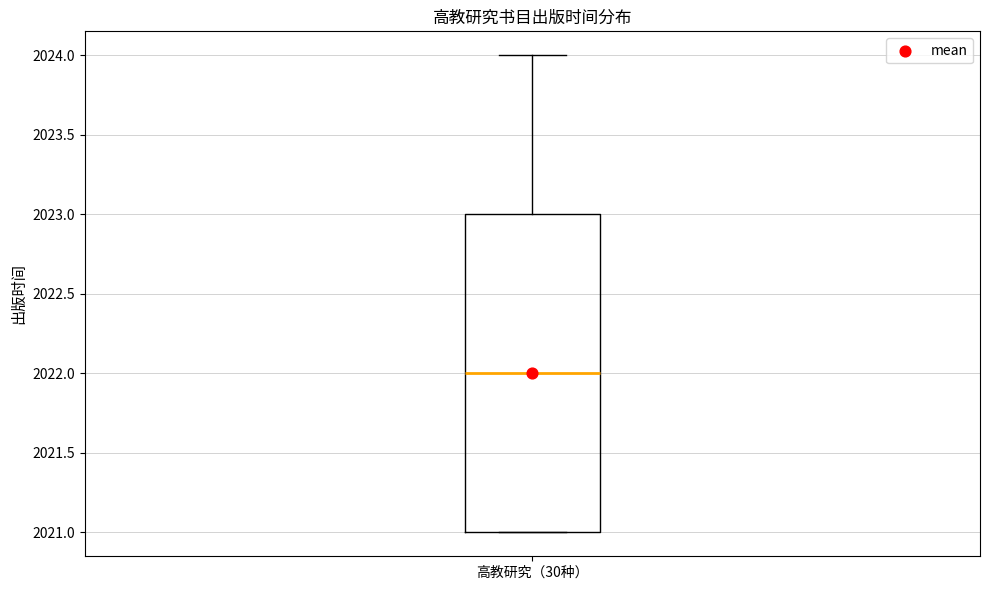

Transcribe this box plot: give where the median line is, the range the box spans, and where the two whiskers end, as read against the y-axis. The values are not printed on the chart, so give them approximately, as read against the axis.

median 2022, box 2021 to 2023, whiskers 2021 to 2024